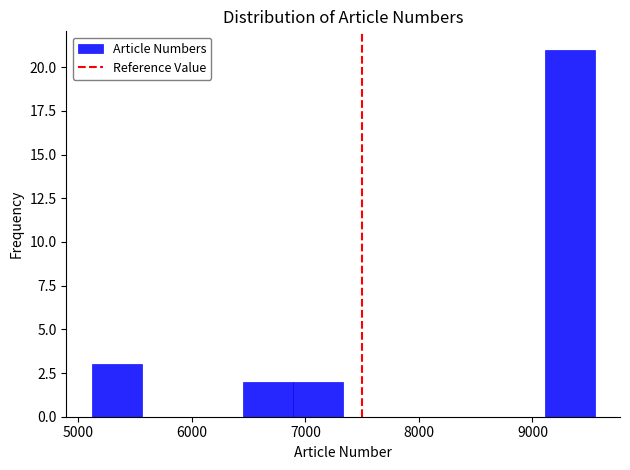

Reading left to right, transcribe this chart: for each bar, give the range it covers on the x-axis and its height. Neither the bar edges nor the heights are printed on the chart, so give them approximately, as read against the axes.

5100 to 5600: 3
5600 to 6000: 0
6000 to 6400: 0
6400 to 6900: 2
6900 to 7300: 2
7300 to 7800: 0
7800 to 8200: 0
8200 to 8700: 0
8700 to 9100: 0
9100 to 9500: 21